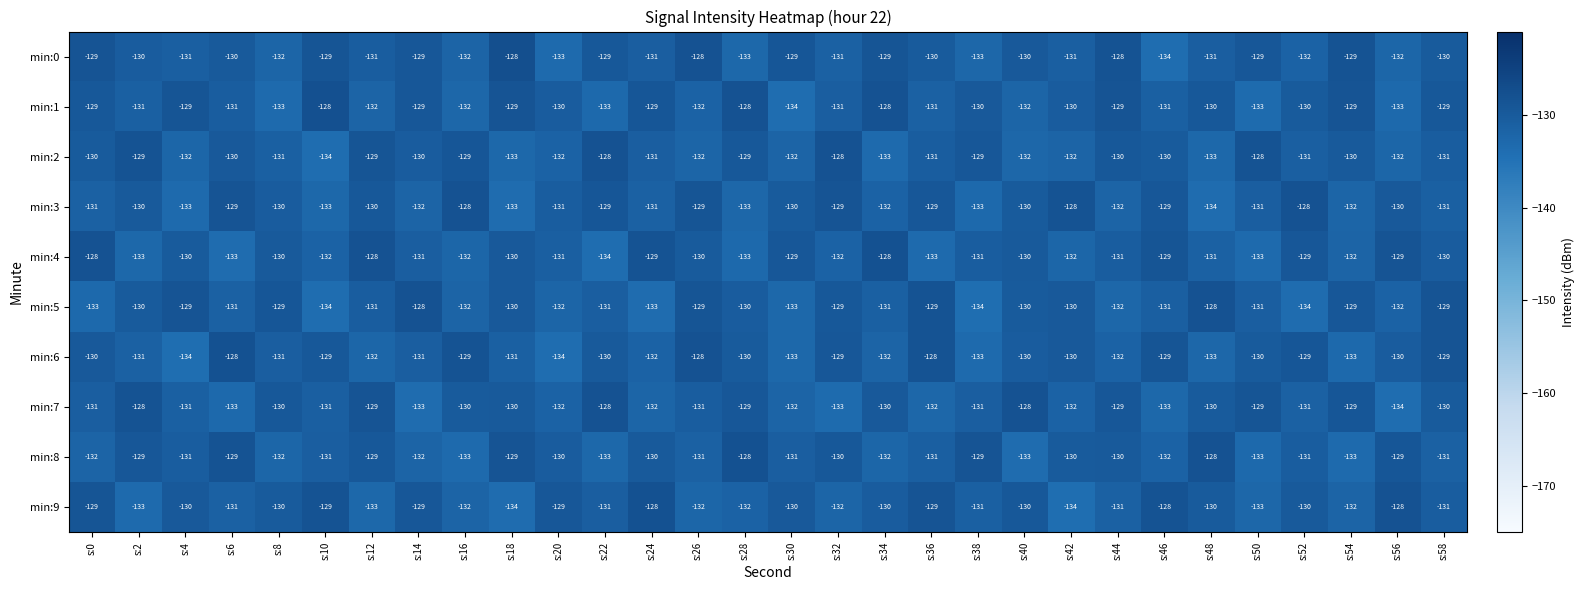

What is the minimum value shown in the chart?

-134